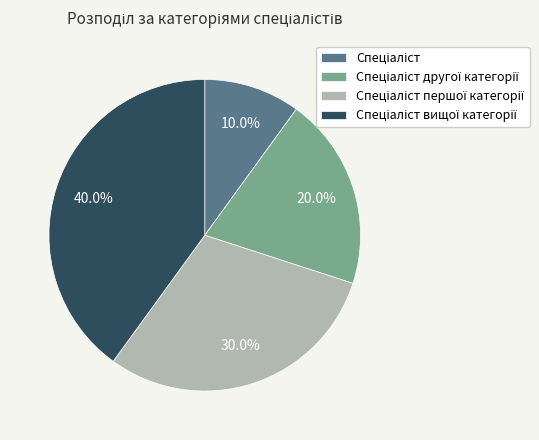

Is there a majority slice in this chart?

No